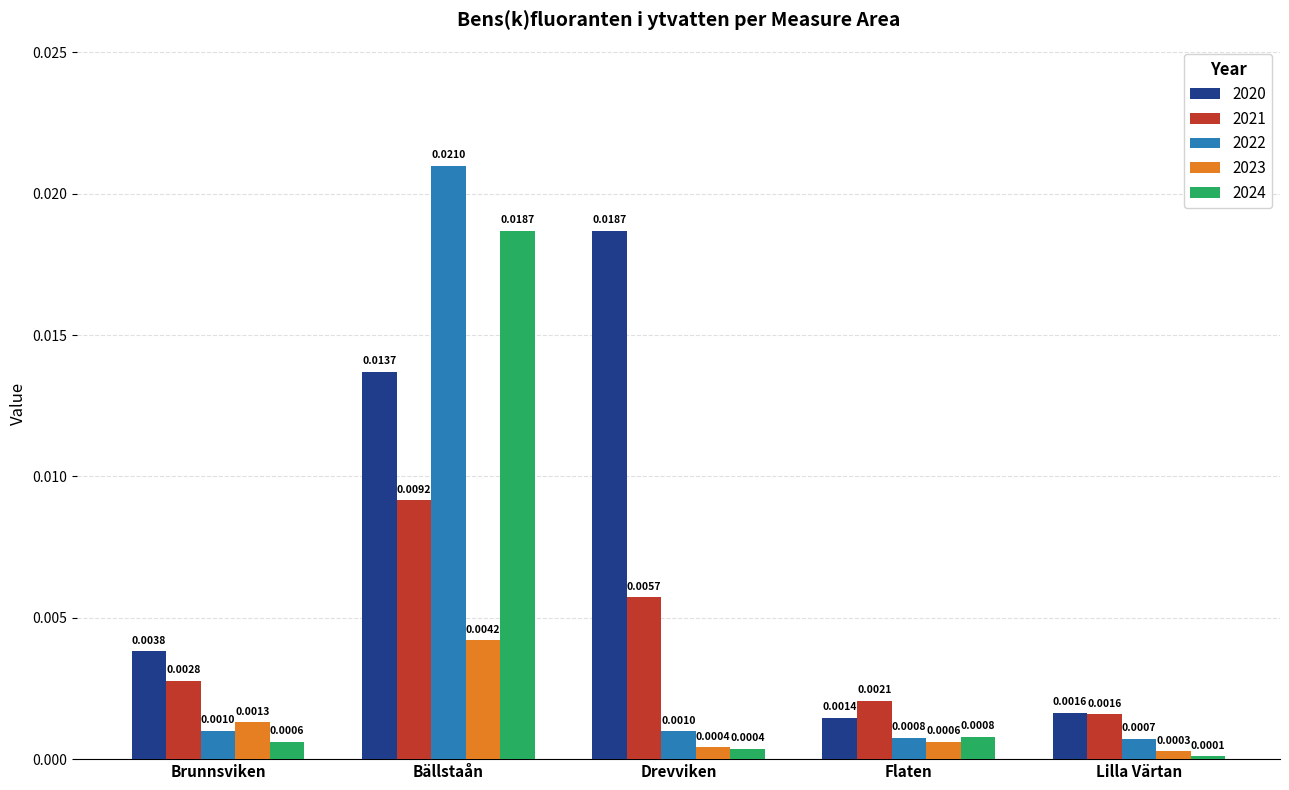

Which series has the widest spread of values?

2022